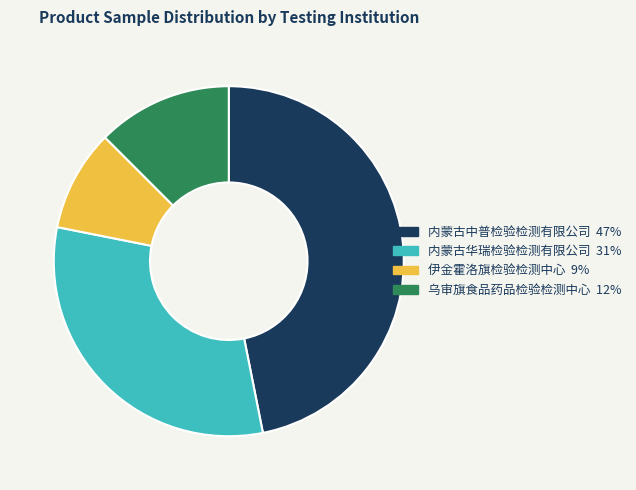

Rank the categories by value from lowest to highest.

伊金霍洛旗检验检测中心, 乌审旗食品药品检验检测中心, 内蒙古华瑞检验检测有限公司, 内蒙古中普检验检测有限公司